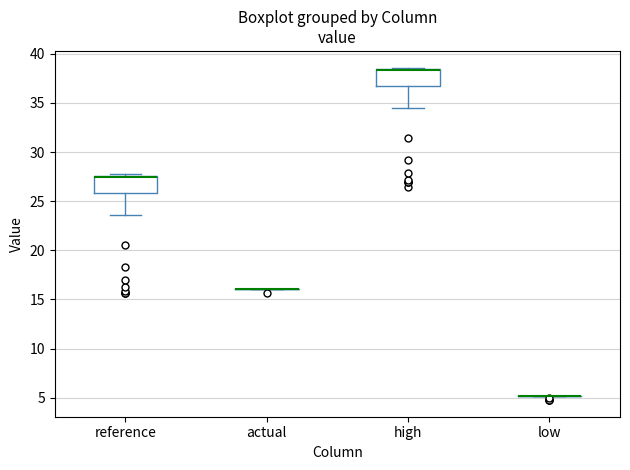

Reading left to right, read every box against the y-axis: the position of its median line, the range the box covers, and the ends of its whiskers. The values are not printed on the chart, so give them approximately, as read against the axis.

reference: median 27.5 (drawn on the box's upper edge), box 26.0 to 27.5, whiskers 23.5 to 27.5 (just above the box's upper edge)
actual: box collapsed to a line at 16.0, whiskers 16.0 to 16.0
high: median 38.5 (drawn on the box's upper edge), box 36.5 to 38.5, whiskers 34.5 to 38.5 (just above the box's upper edge)
low: box collapsed to a line at 5.0, whiskers 5.0 to 5.0